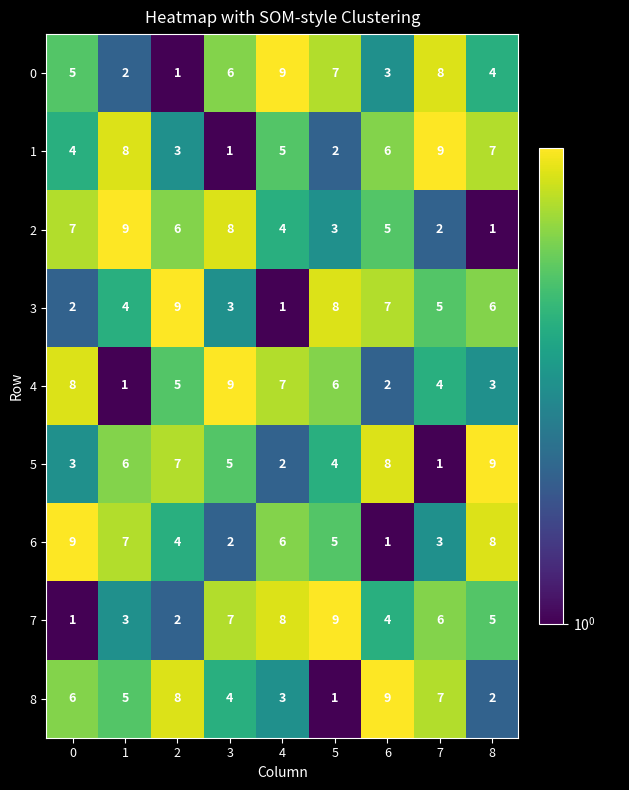

What is the difference between the 4 values at 5 and 1?

5